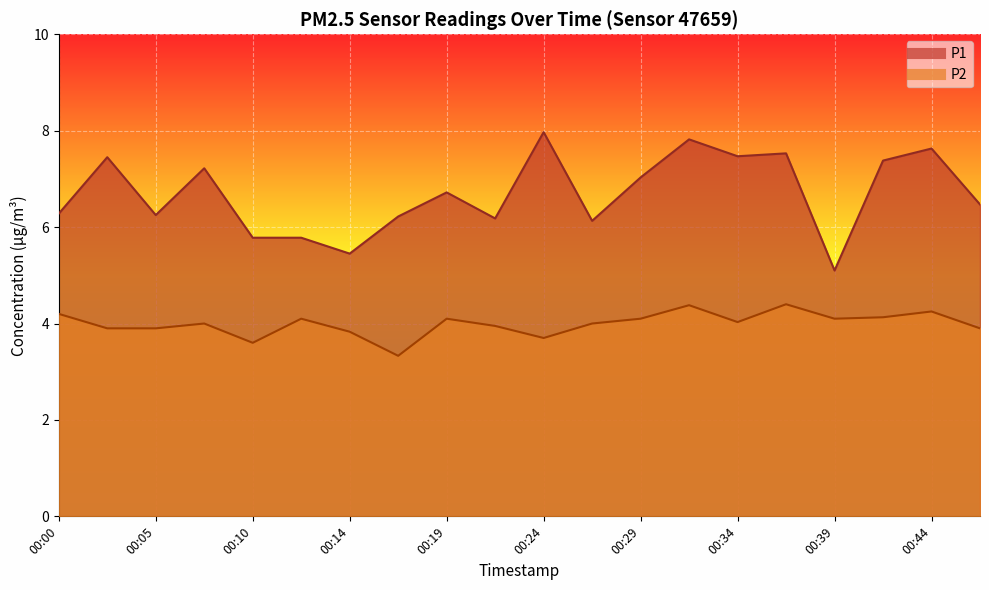

Which category has the lowest value in the P2 series?

00:17